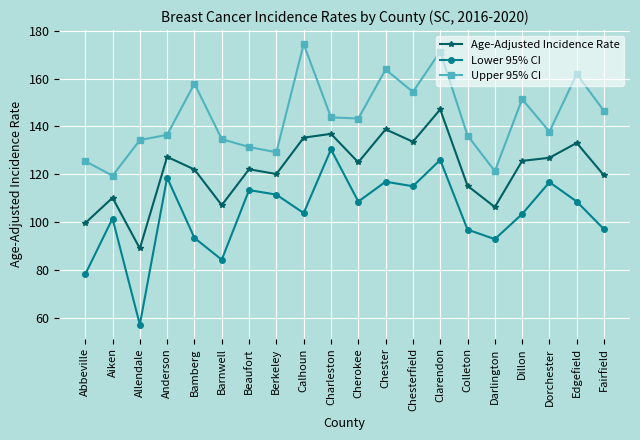

At which category does Upper 95% CI reach its first local peak?

Bamberg